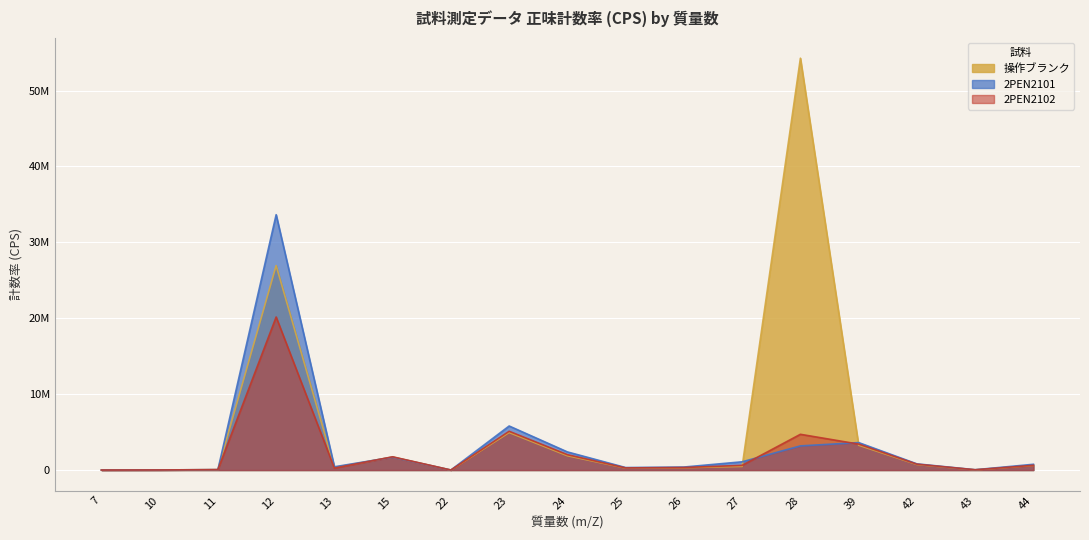

At which category does the chart reach its peak across all series?

28